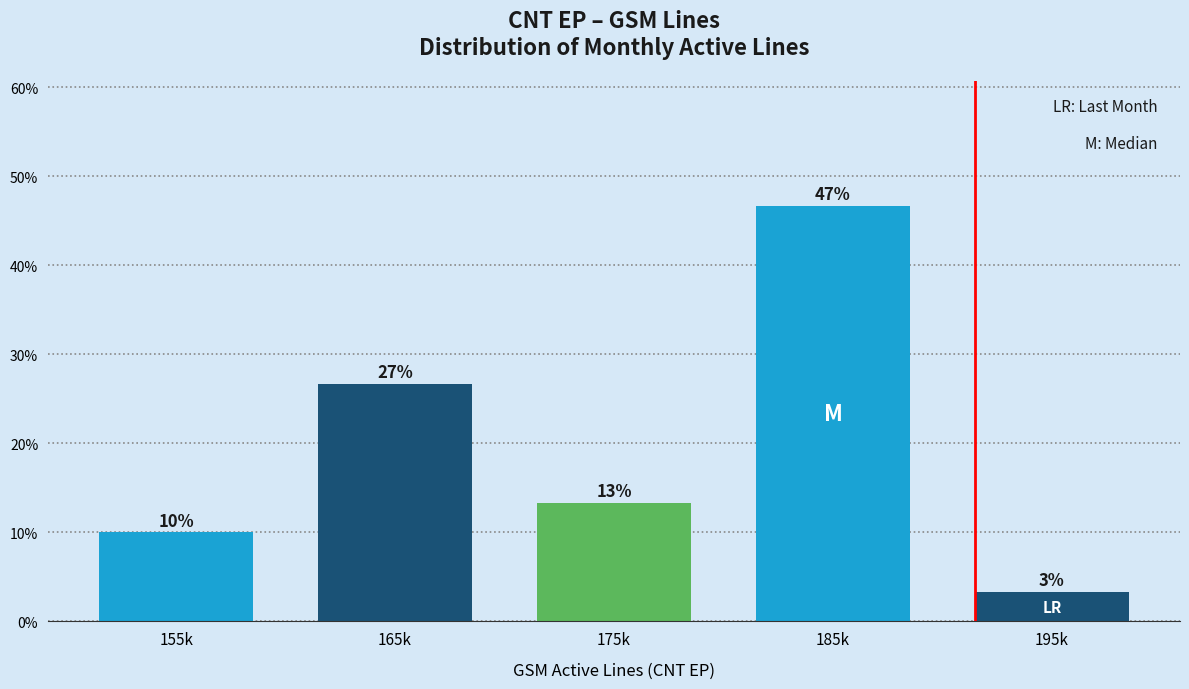

Are the bars horizontal?

No